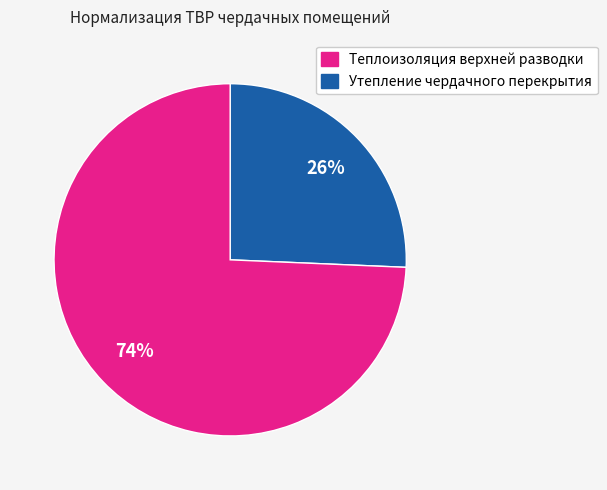

To the nearest percent, what is the average slice percentage?

50%